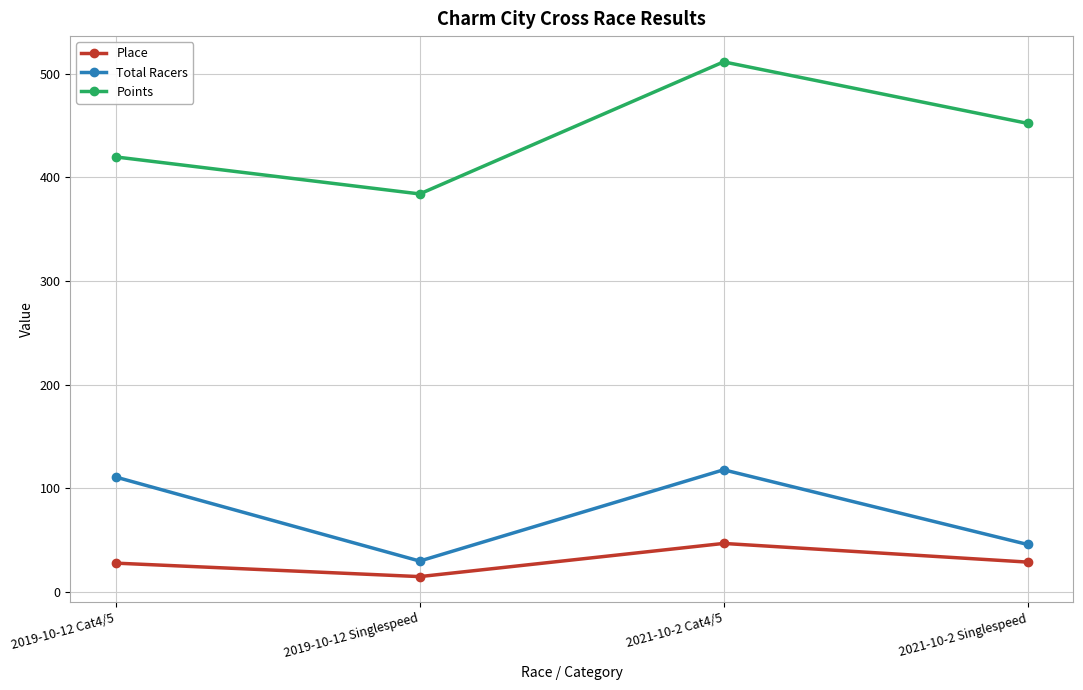

How many lines are shown in the chart?

3